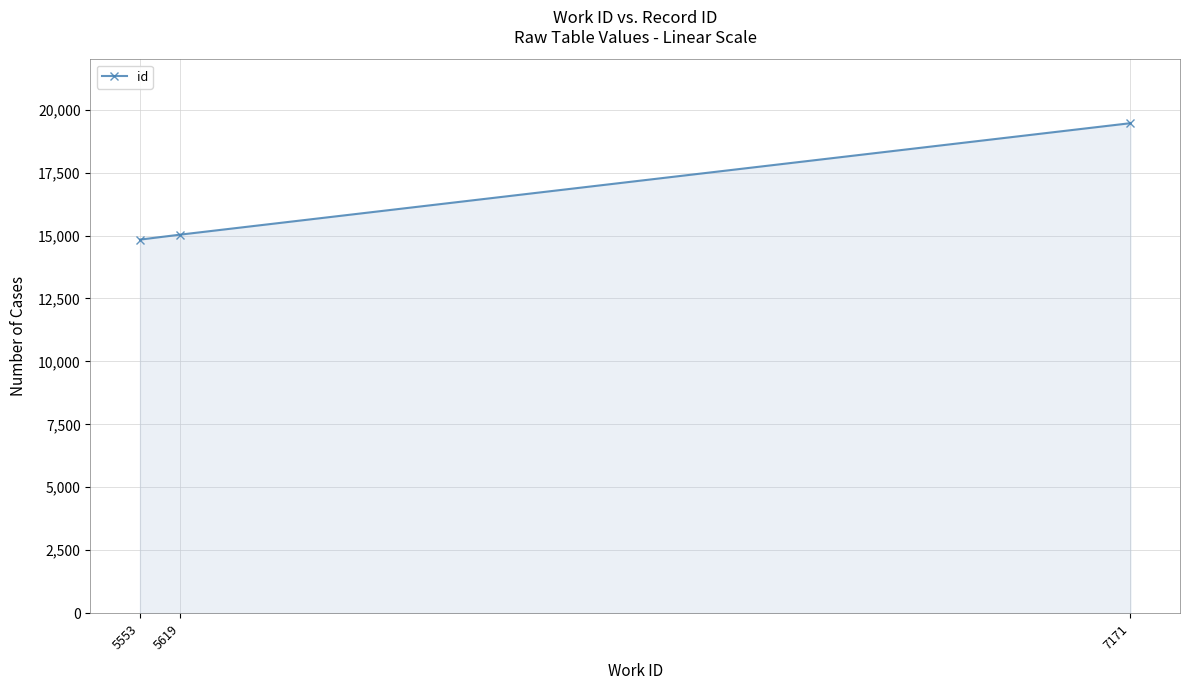

List the labels in order of value, largest first.

7171, 5619, 5553